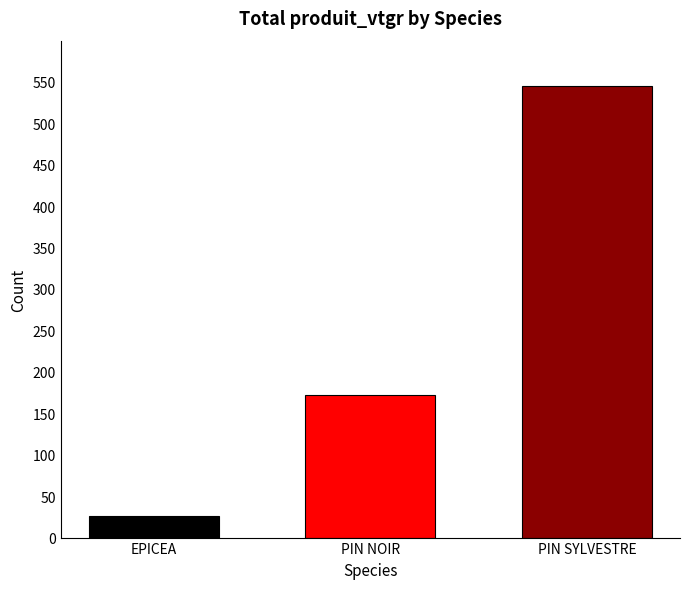

How many bars are there in total?

3